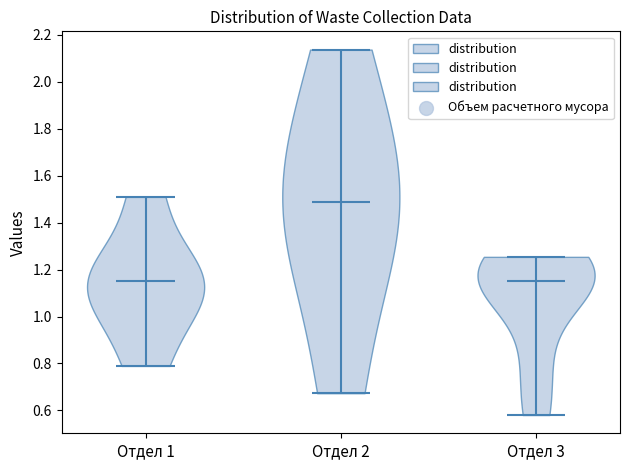

Where does the median line of the violin for Отдел 1 sit on the y-axis? The values are not printed on the chart, so give them approximately, as read against the axis.

1.14